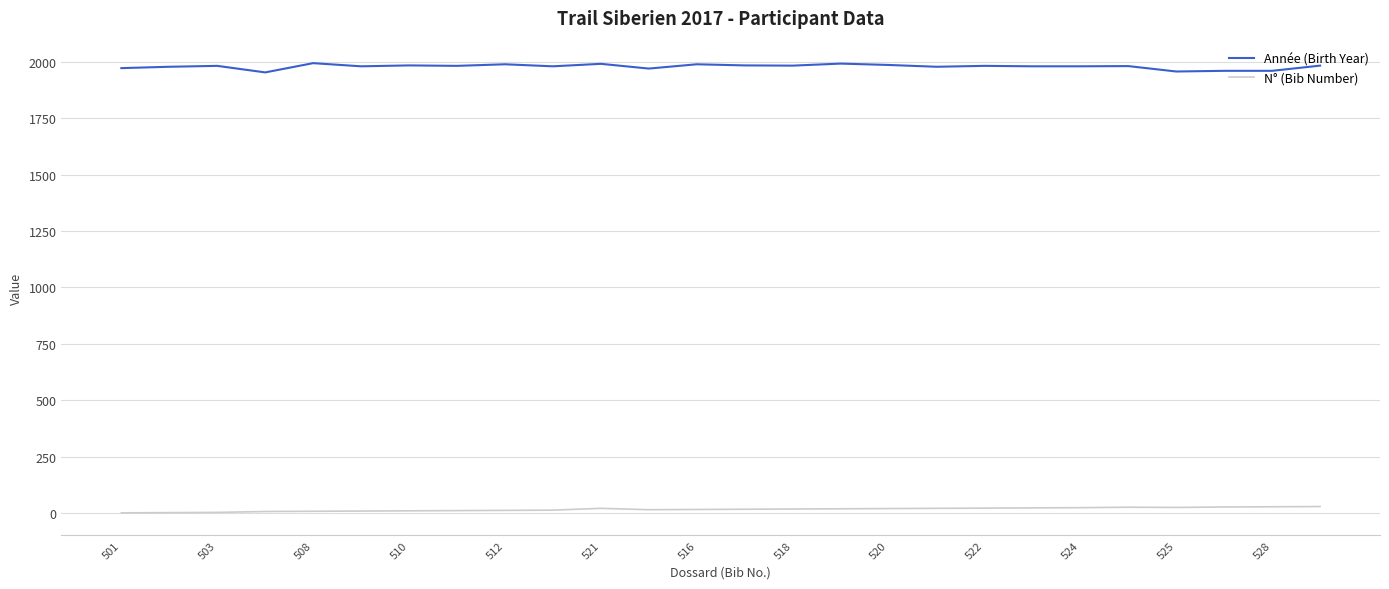

List the series in order of their peak value, lowest first.

N° (Bib Number), Année (Birth Year)